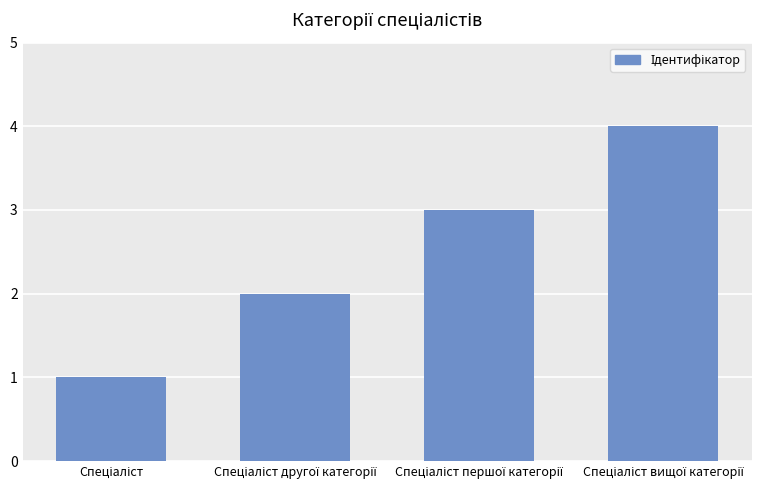

What is the sum of all values?

10